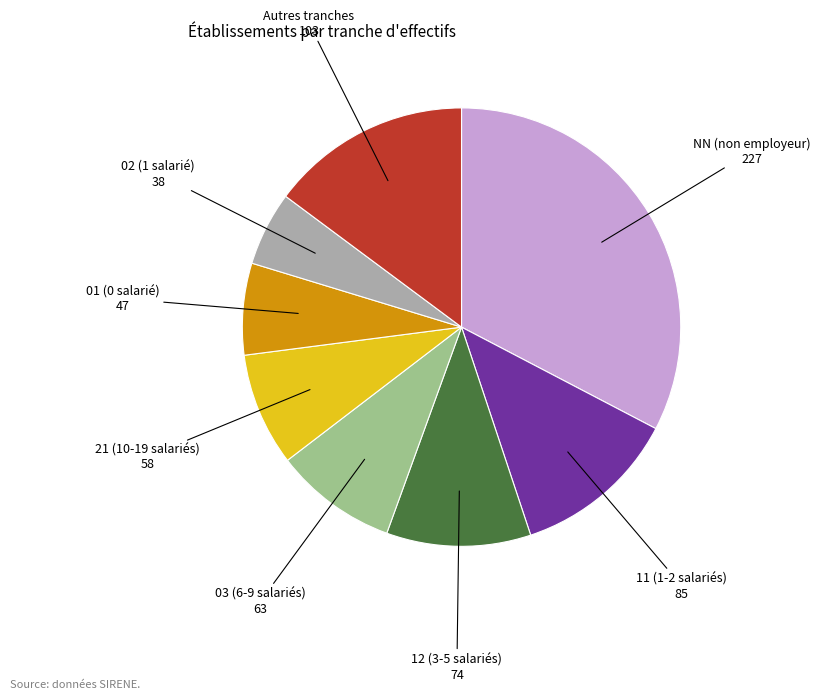

Does any single category account for the majority?

No